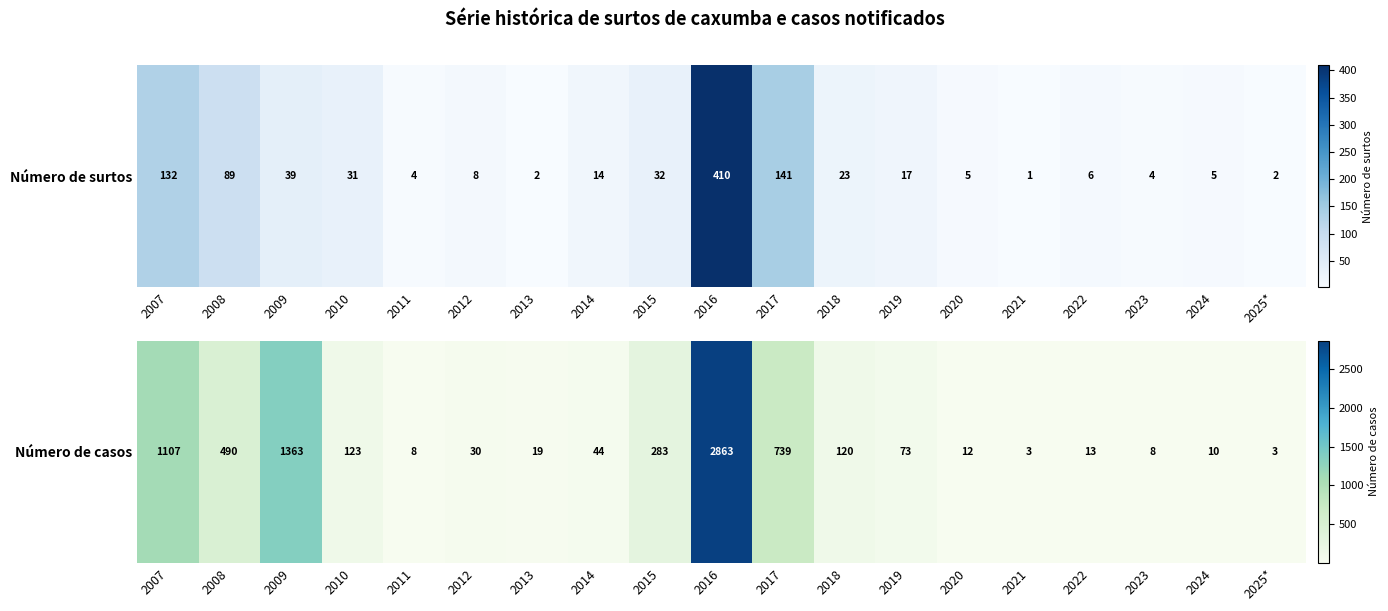

Which has a higher value, 2020 or 2014?

2014